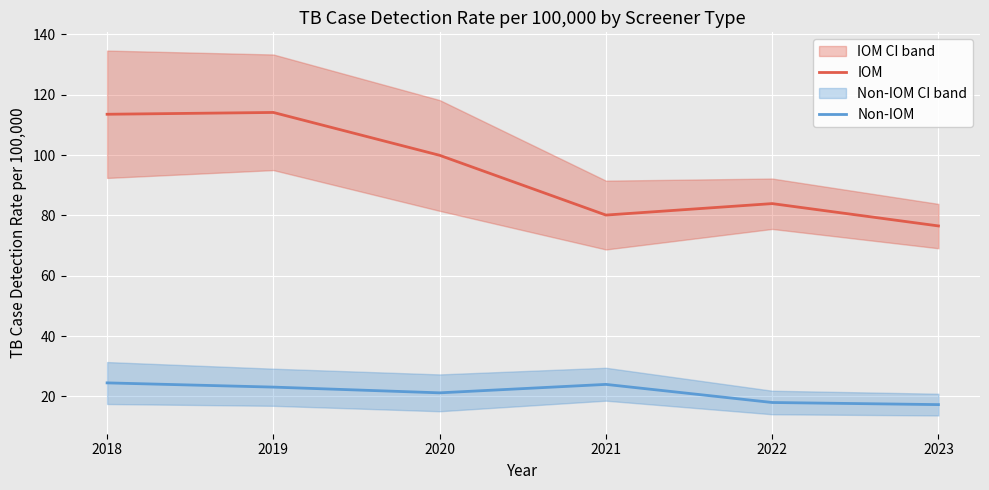

What is the total value across all series at 2020?

121.1